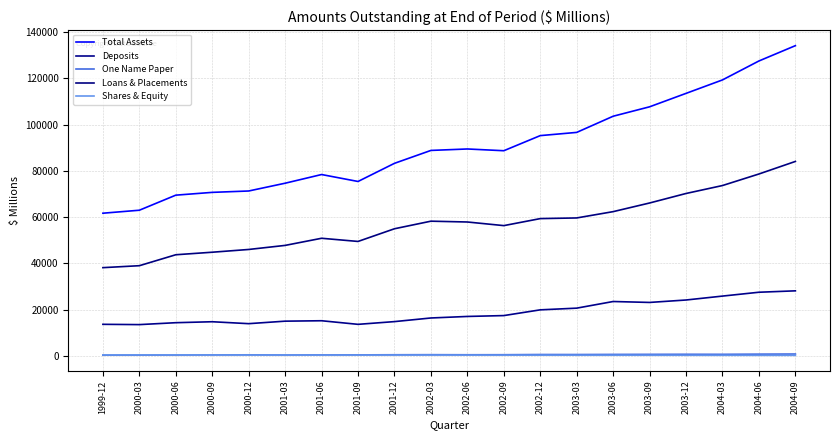

Reading left to right, list all the values displayed in this chart.

Total Assets: 1999-12=61720	2000-03=63008	2000-06=69517	2000-09=70722	2000-12=71317	2001-03=74676	2001-06=78427	2001-09=75429	2001-12=83267	2002-03=88840	2002-06=89467	2002-09=88710	2002-12=95238	2003-03=96626	2003-06=103610	2003-09=107682	2003-12=113483	2004-03=119297	2004-06=127480	2004-09=134093
Deposits: 1999-12=13725	2000-03=13600	2000-06=14427	2000-09=14839	2000-12=14008	2001-03=15088	2001-06=15270	2001-09=13716	2001-12=14897	2002-03=16464	2002-06=17124	2002-09=17500	2002-12=19978	2003-03=20711	2003-06=23577	2003-09=23178	2003-12=24229	2004-03=25921	2004-06=27583	2004-09=28188
One Name Paper: 1999-12=409	2000-03=430	2000-06=469	2000-09=521	2000-12=550	2001-03=463	2001-06=516	2001-09=522	2001-12=576	2002-03=610	2002-06=577	2002-09=595	2002-12=679	2003-03=675	2003-06=723	2003-09=752	2003-12=783	2004-03=766	2004-06=844	2004-09=897
Loans & Placements: 1999-12=38203	2000-03=39046	2000-06=43775	2000-09=44868	2000-12=46058	2001-03=47815	2001-06=50894	2001-09=49524	2001-12=55003	2002-03=58277	2002-06=57925	2002-09=56359	2002-12=59388	2003-03=59674	2003-06=62398	2003-09=66134	2003-12=70241	2004-03=73674	2004-06=78660	2004-09=84085
Shares & Equity: 1999-12=476	2000-03=494	2000-06=516	2000-09=491	2000-12=469	2001-03=451	2001-06=444	2001-09=433	2001-12=453	2002-03=447	2002-06=432	2002-09=410	2002-12=402	2003-03=383	2003-06=381	2003-09=370	2003-12=356	2004-03=342	2004-06=331	2004-09=316